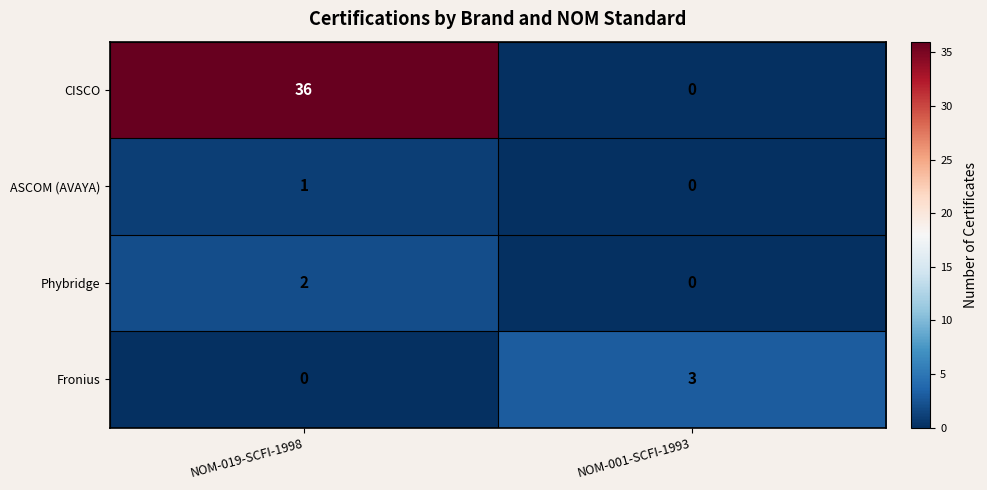

How many distinct data groups are displayed?

4